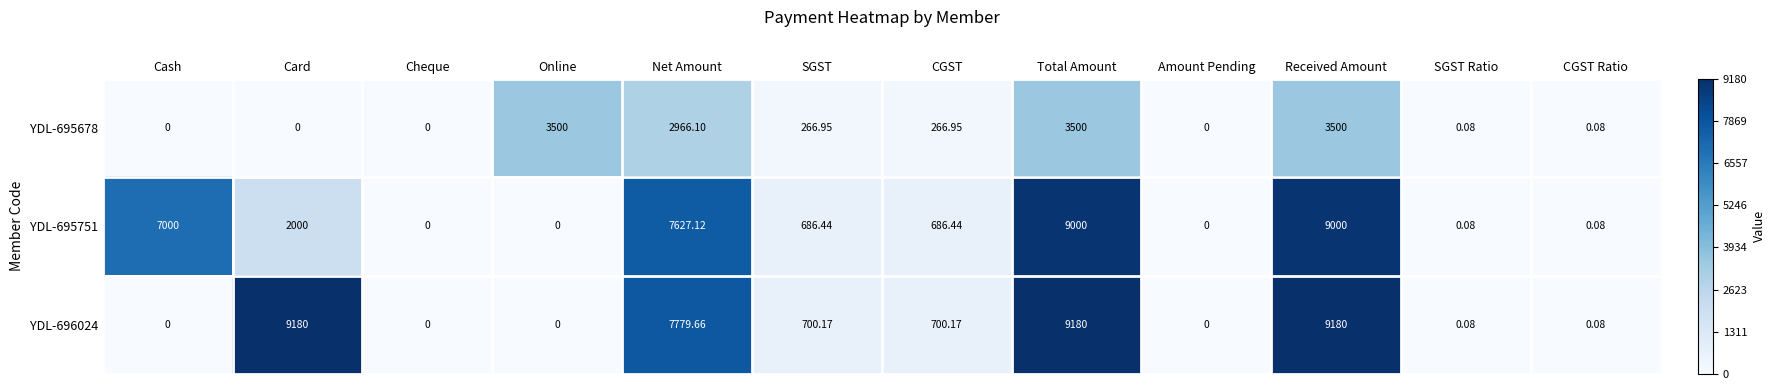

Is the value of YDL-695751 at CGST greater than the value of YDL-696024 at Total Amount?

No